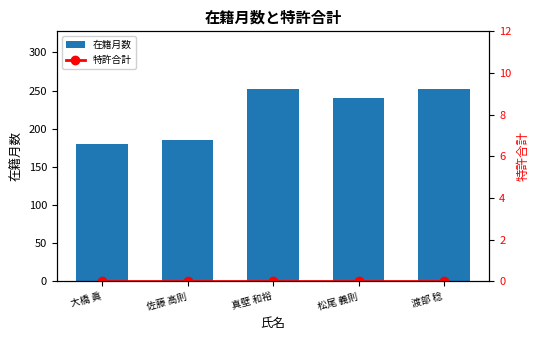

What is the label of the 2nd bar from the left?

佐藤 高則